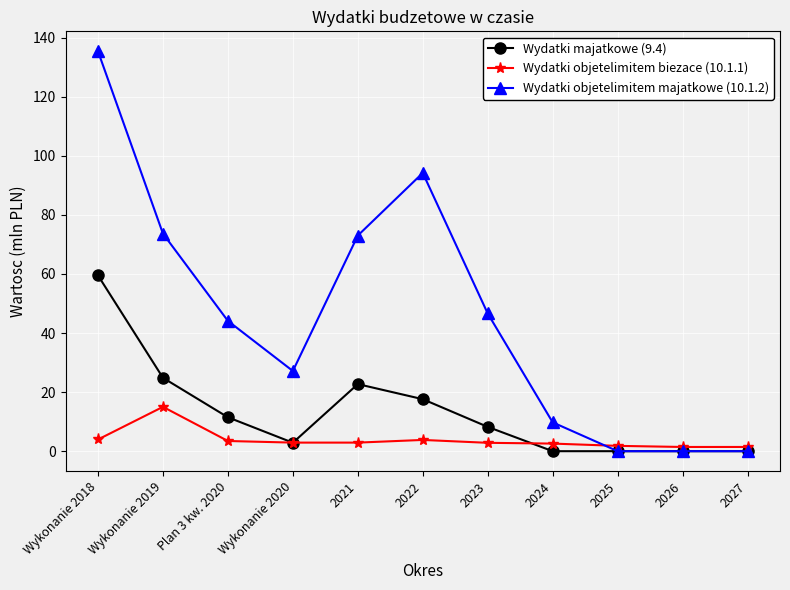

In Wydatki objetelimitem biezace (10.1.1), how many points are higher than both neighbors (excluding endpoints)?

2